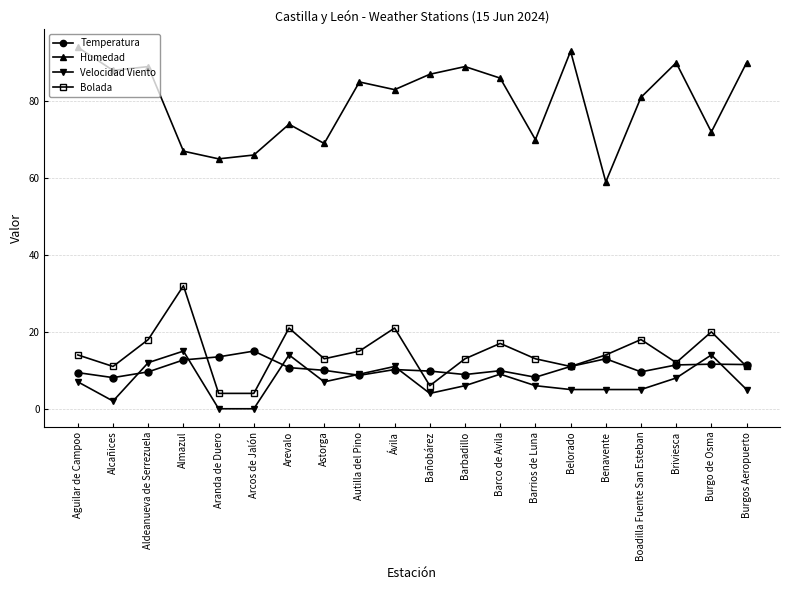

What is the approximate value of Humedad at Burgos Aeropuerto?

90.0